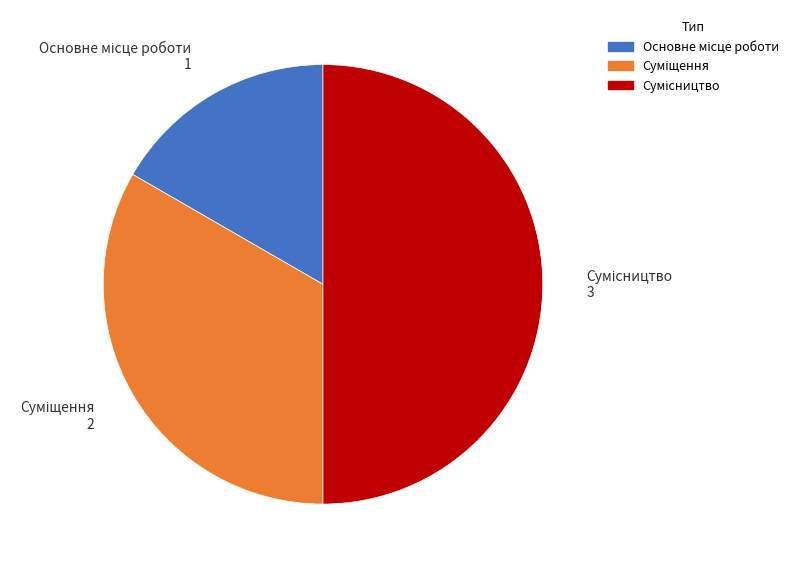

Rank the categories by value from highest to lowest.

Сумісництво, Суміщення, Основне місце роботи